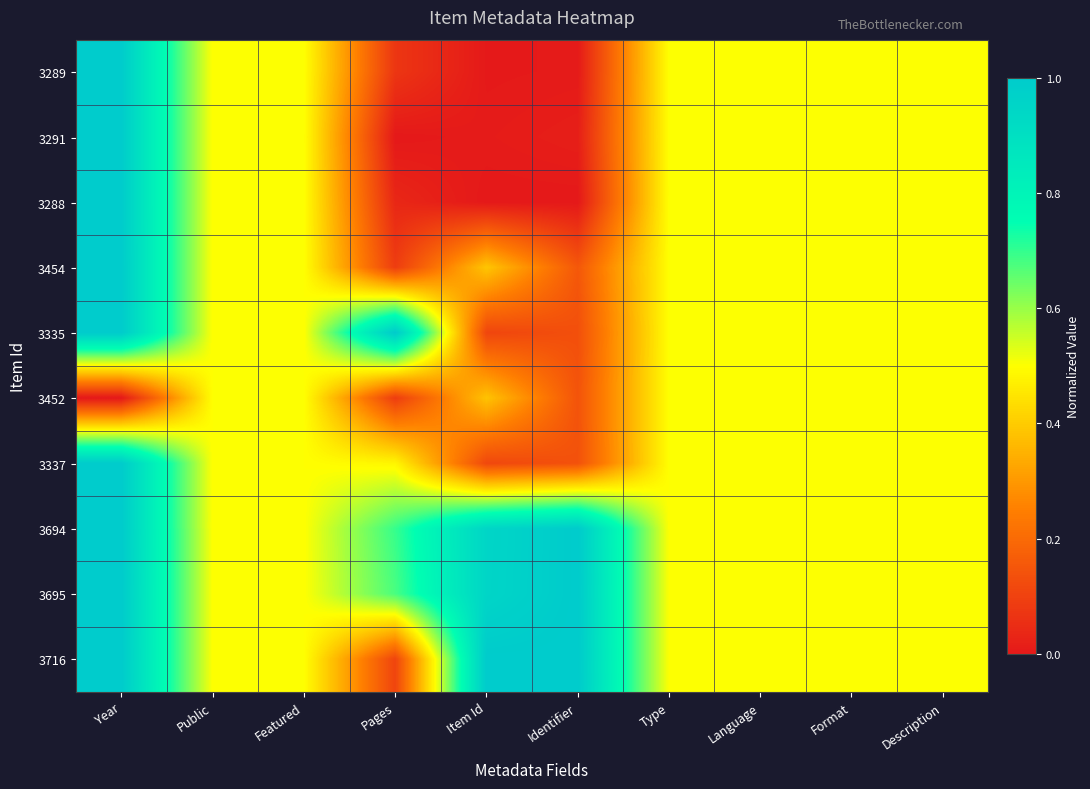

Which has a higher value, Language or Year?

Year